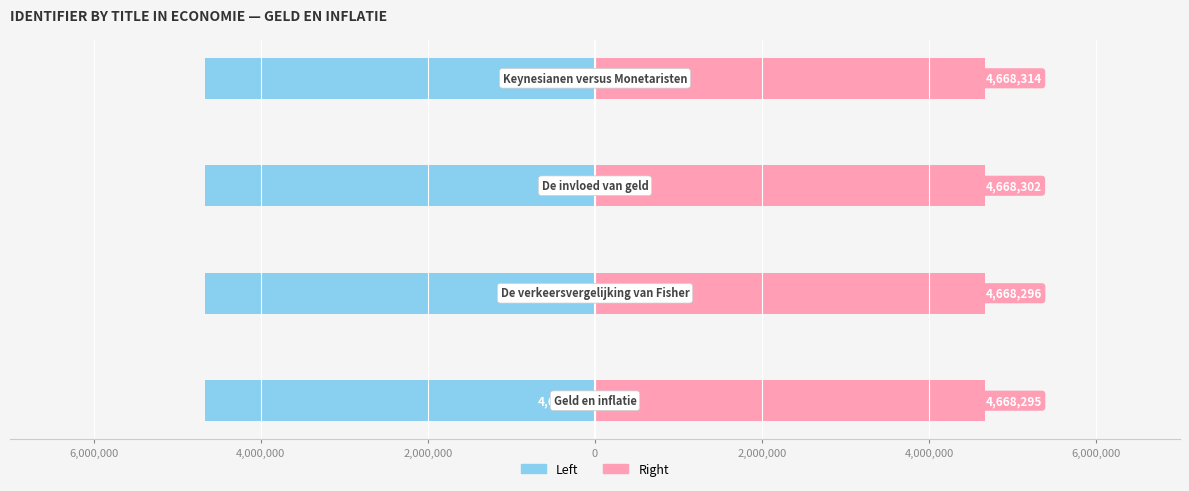

Is the value of Identifier (Left) at 8,000,000 greater than the value of Identifier (Right) at 4,000,000?

No